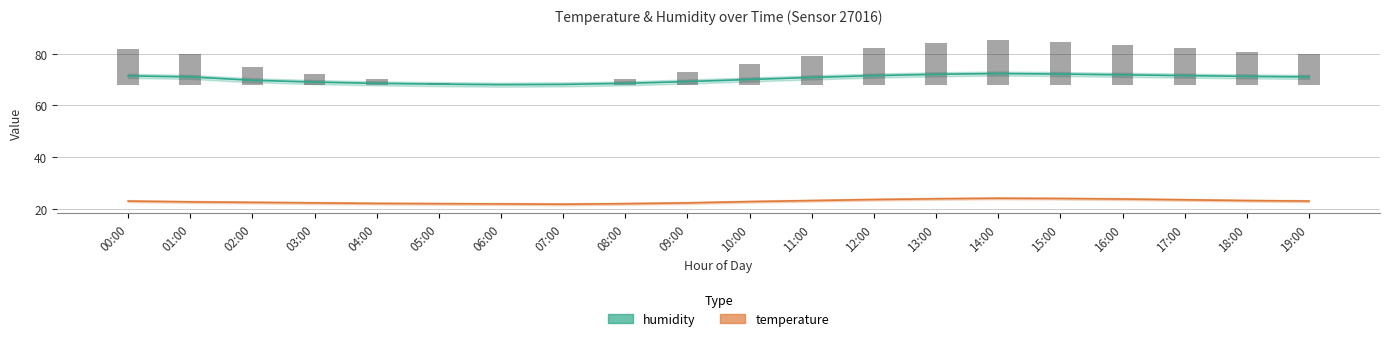

List the series in order of their overall mean, highest first.

humidity, temperature